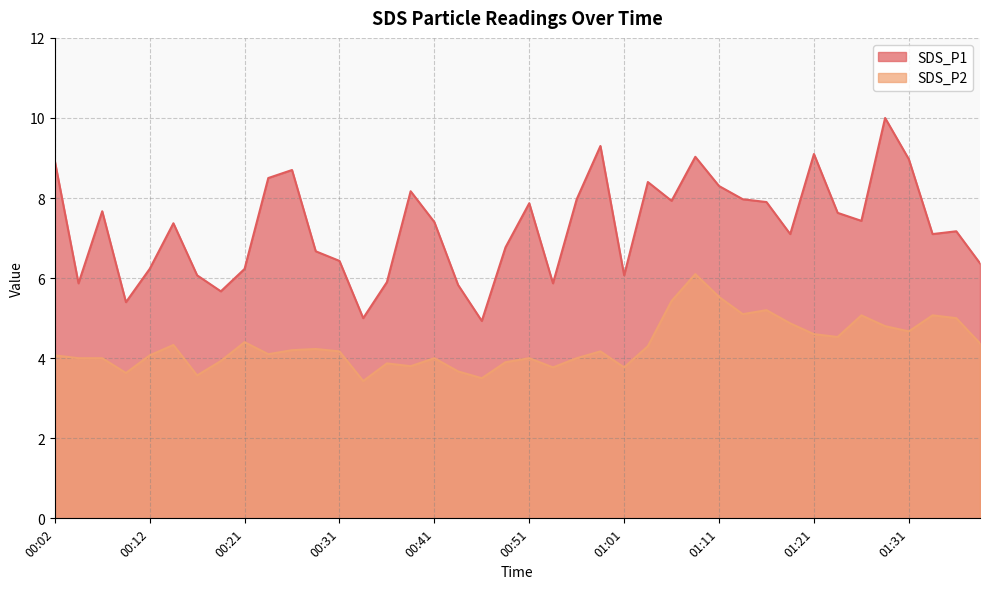

True or false: SDS_P2 and SDS_P1 intersect in this chart.

False